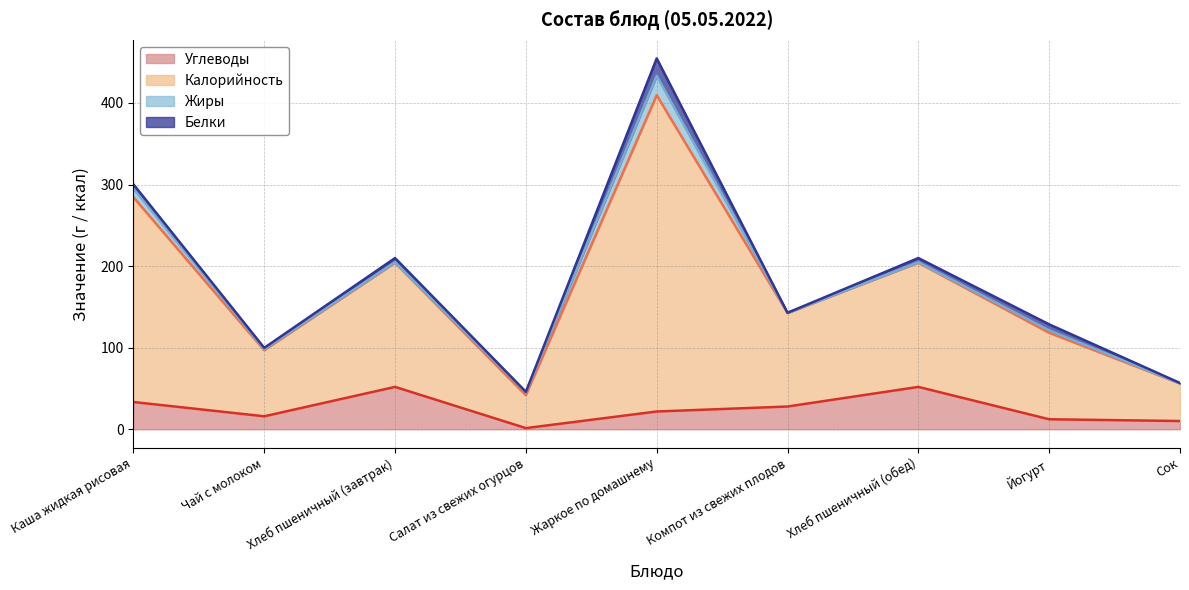

The value of Углеводы at Йогурт is 6.5. True or false?

False